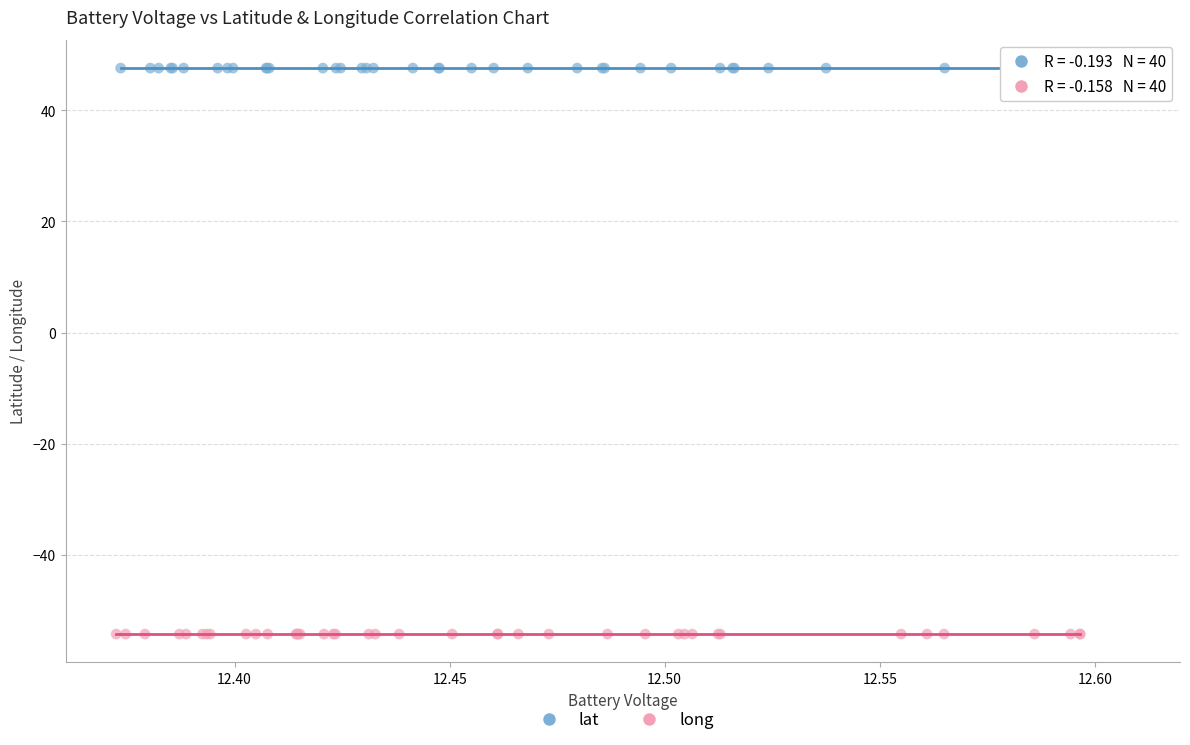

Which series contains the lowest Y value?

long